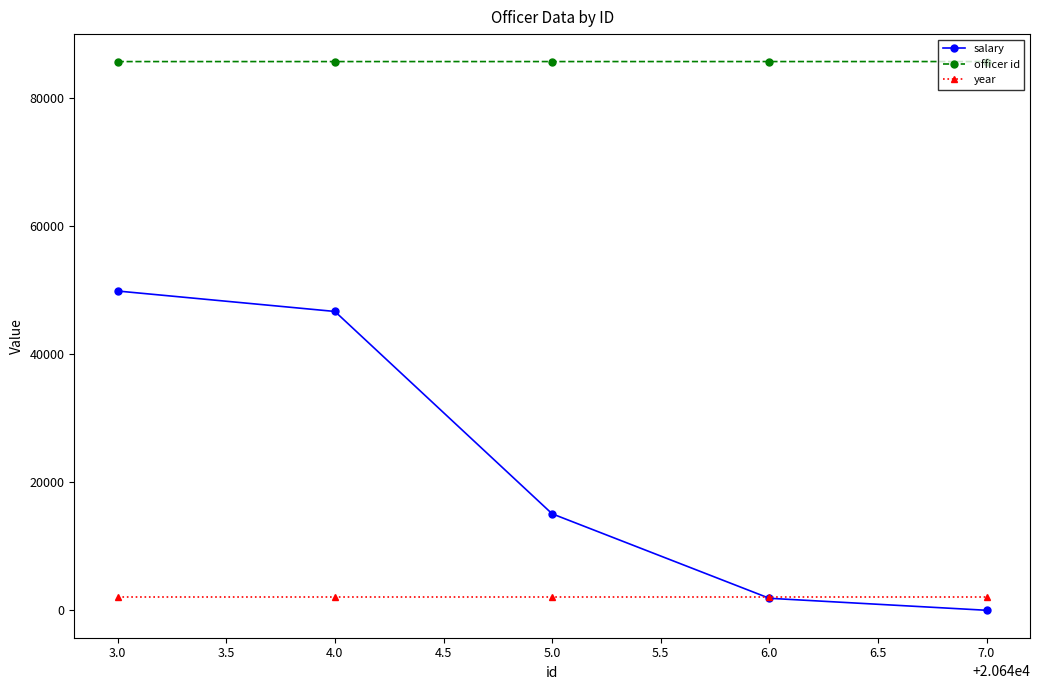

What is the total value across all series at 4.0?

134466.0